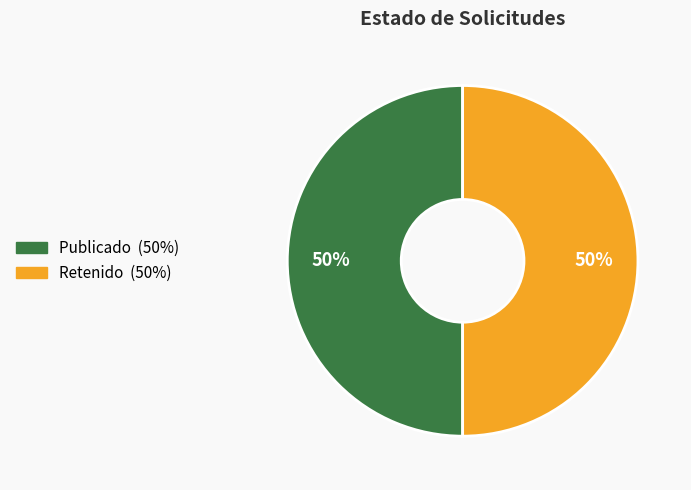

To the nearest percent, what is the average slice percentage?

50%